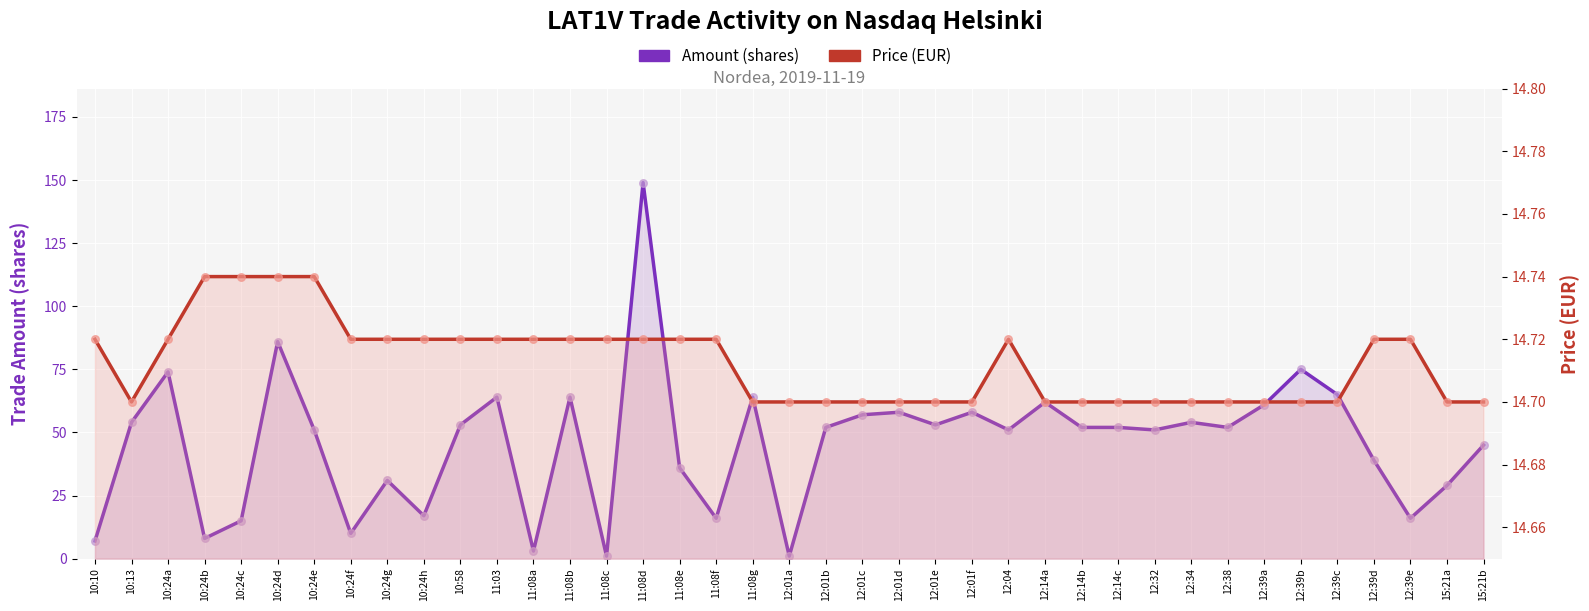

What is the total value across all series at 12:01e?

67.7